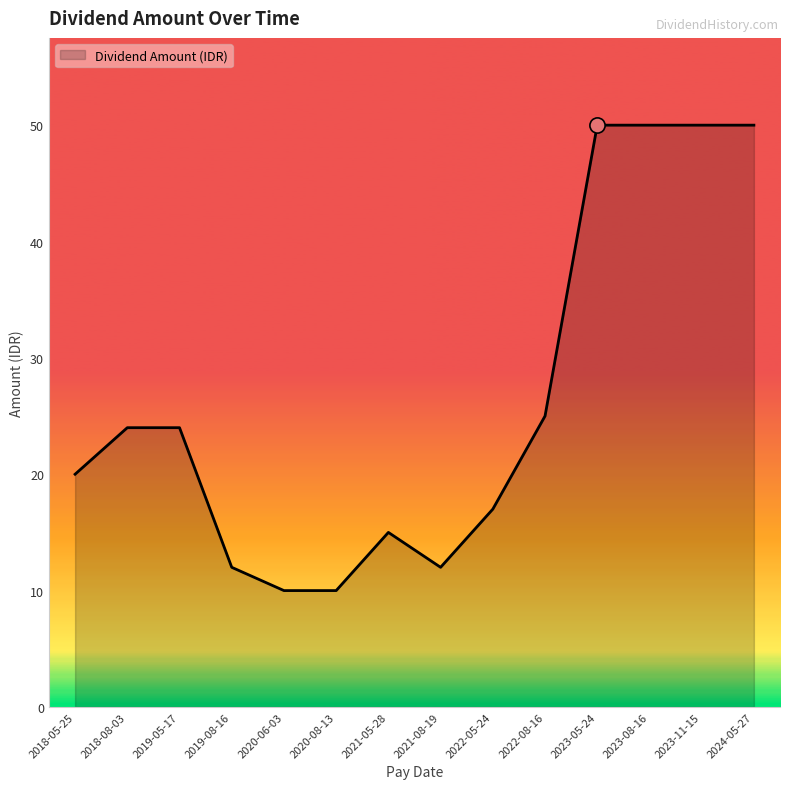

What is the ratio of the value at 2023-05-24 to the value at 2024-05-27?

1.0